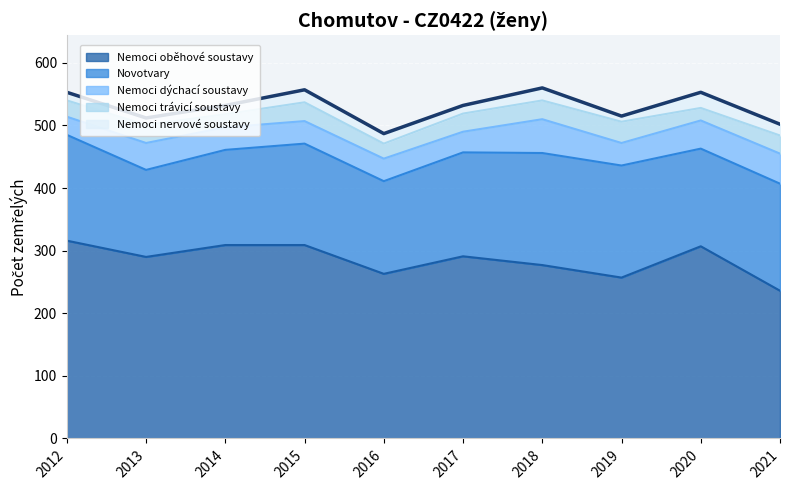

True or false: Nemoci oběhové soustavy and Novotvary cross at least once.

False